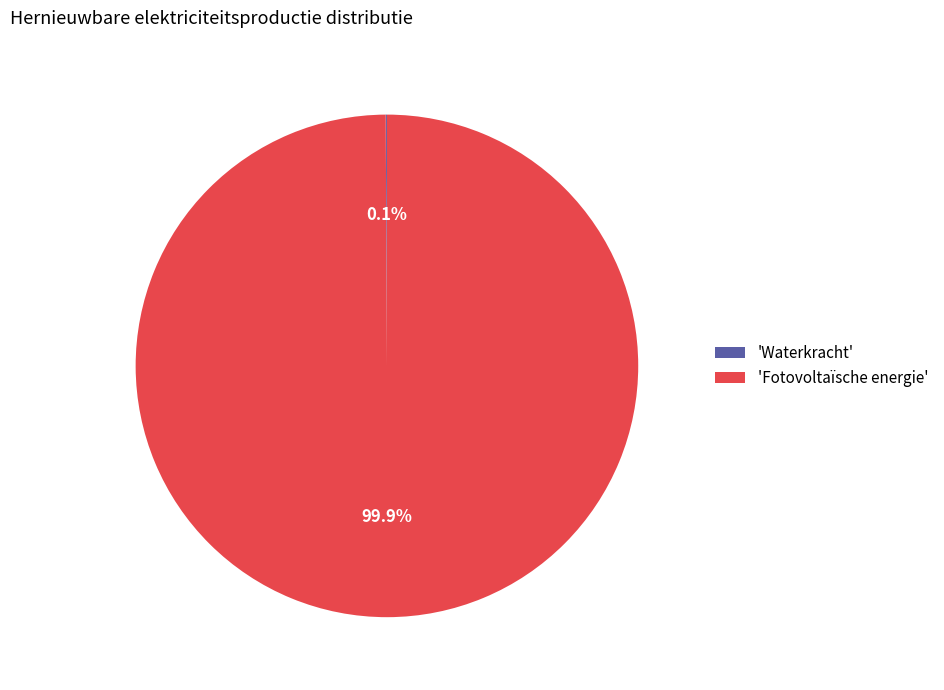

Is there a majority slice in this chart?

Yes